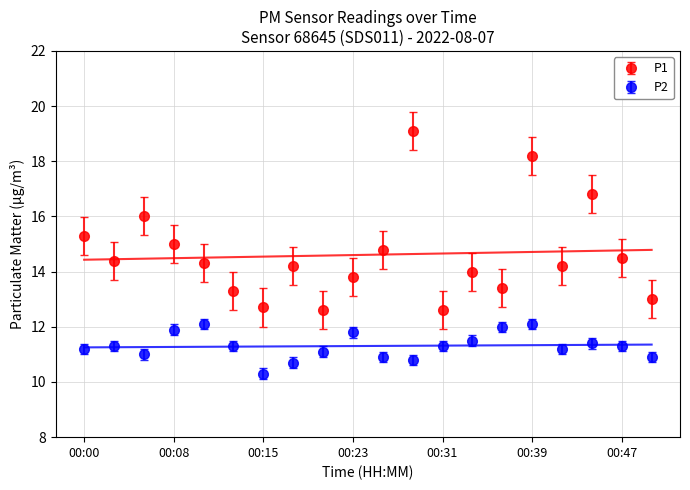

List the labels in order of P1 value, smallest first.

00:20, 00:31, 00:15, 00:49, 00:13, 00:36, 00:23, 00:34, 00:18, 00:41, 00:10, 00:03, 00:47, 00:26, 00:08, 00:00, 00:05, 00:44, 00:39, 00:28